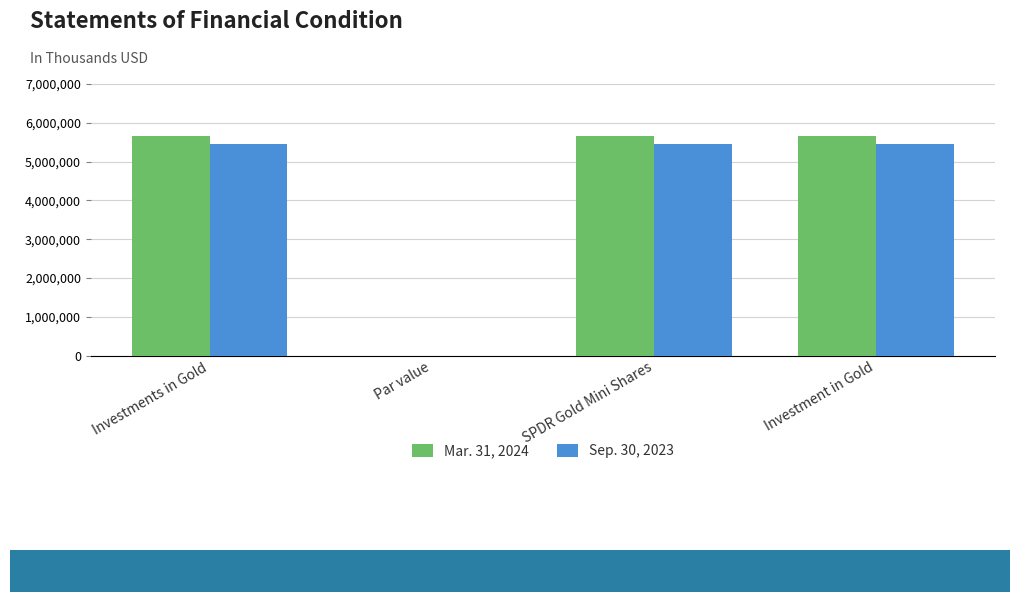

Reading left to right, transcribe all the data shown in this chart.

Mar. 31, 2024: Investments in Gold=5659837	Par value=0	SPDR Gold Mini Shares=5659837	Investment in Gold=5659837
Sep. 30, 2023: Investments in Gold=5453079	Par value=0	SPDR Gold Mini Shares=5453079	Investment in Gold=5453079